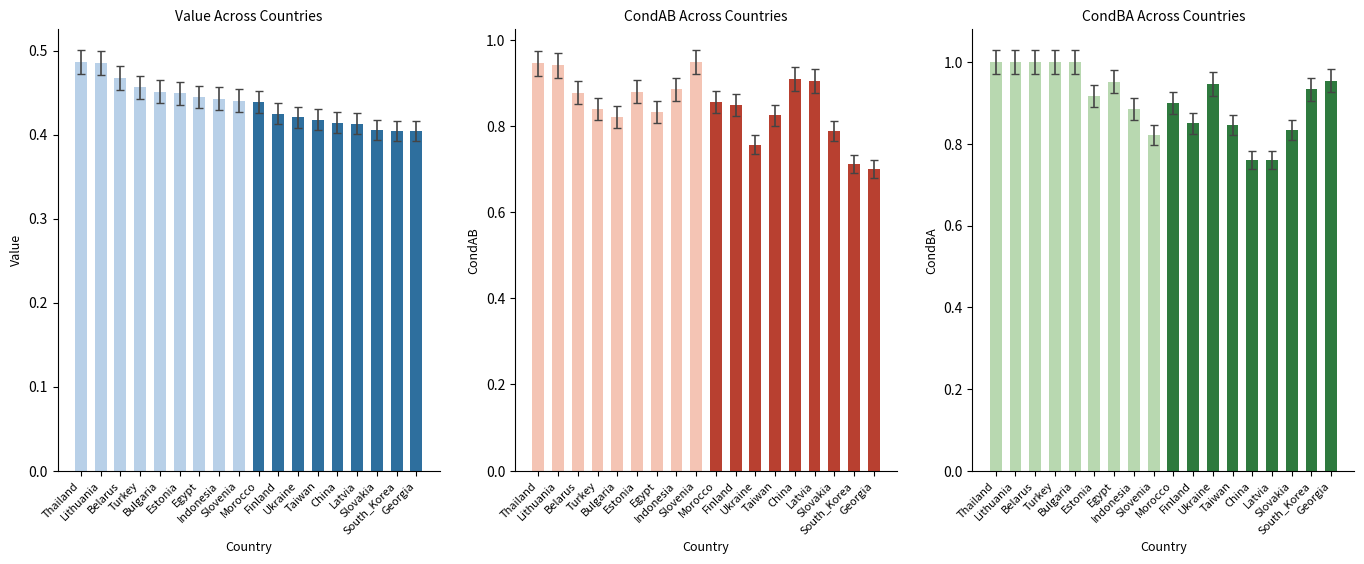

Reading left to right, transcribe all the data shown in this chart.

Value: Thailand=0.5	Lithuania=0.5	Belarus=0.5	Turkey=0.5	Bulgaria=0.5	Estonia=0.4	Egypt=0.4	Indonesia=0.4	Slovenia=0.4	Morocco=0.4	Finland=0.4	Ukraine=0.4	Taiwan=0.4	China=0.4	Latvia=0.4	Slovakia=0.4	South_Korea=0.4	Georgia=0.4
CondAB: Thailand=0.9	Lithuania=0.9	Belarus=0.9	Turkey=0.8	Bulgaria=0.8	Estonia=0.9	Egypt=0.8	Indonesia=0.9	Slovenia=0.9	Morocco=0.9	Finland=0.8	Ukraine=0.8	Taiwan=0.8	China=0.9	Latvia=0.9	Slovakia=0.8	South_Korea=0.7	Georgia=0.7
CondBA: Thailand=1.0	Lithuania=1.0	Belarus=1.0	Turkey=1.0	Bulgaria=1.0	Estonia=0.9	Egypt=1.0	Indonesia=0.9	Slovenia=0.8	Morocco=0.9	Finland=0.8	Ukraine=0.9	Taiwan=0.8	China=0.8	Latvia=0.8	Slovakia=0.8	South_Korea=0.9	Georgia=1.0